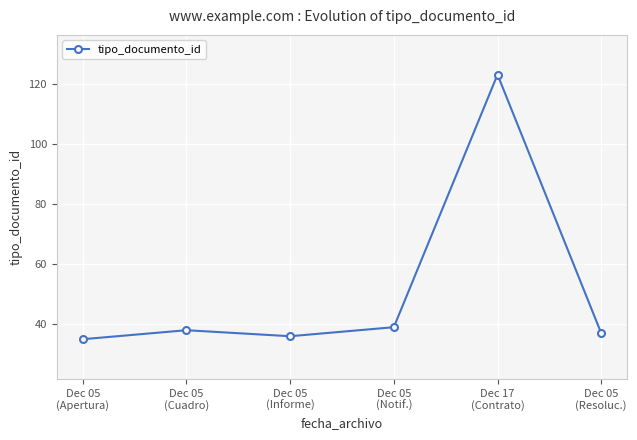

Is this an area chart (filled region under the line)?

No